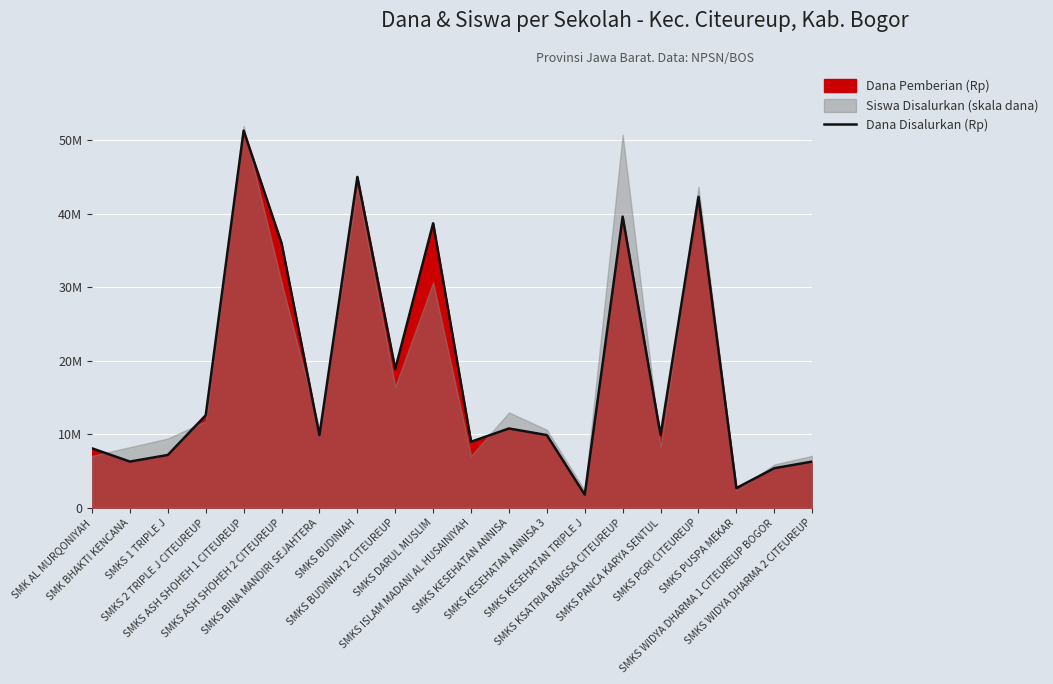

What is the change in value from SMKS 1 TRIPLE J to SMKS ISLAM MADANI AL HUSAINIYAH?

+1800000